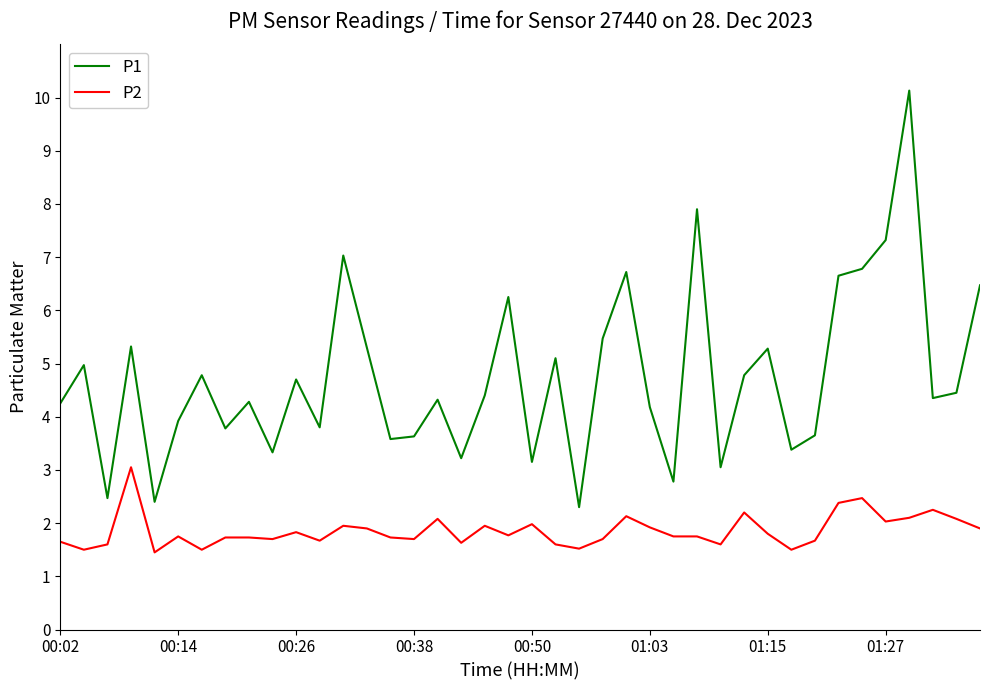

Which series has the largest range (max minus min)?

P1